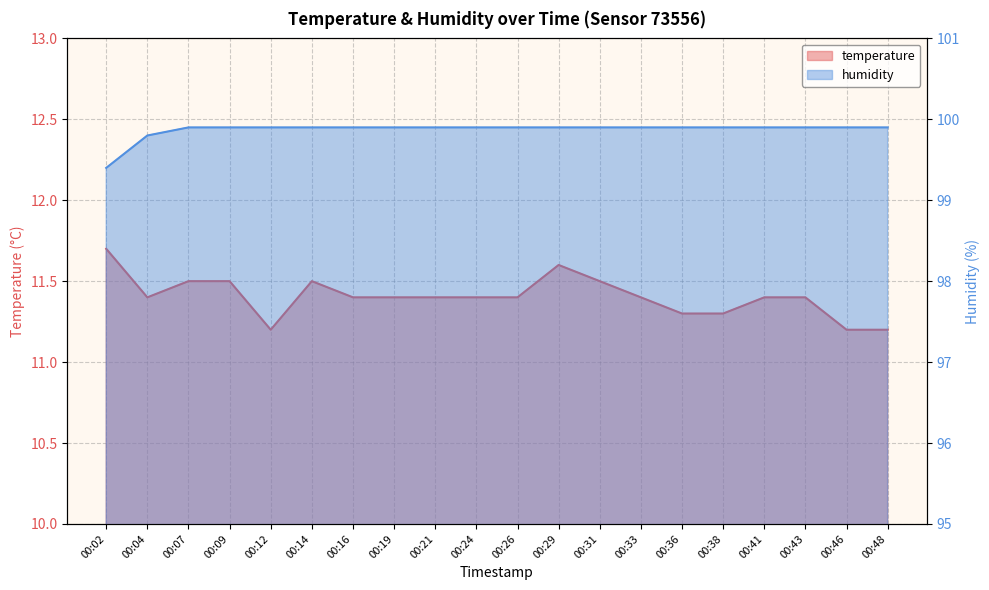

Read the temperature value at 00:38.

11.3